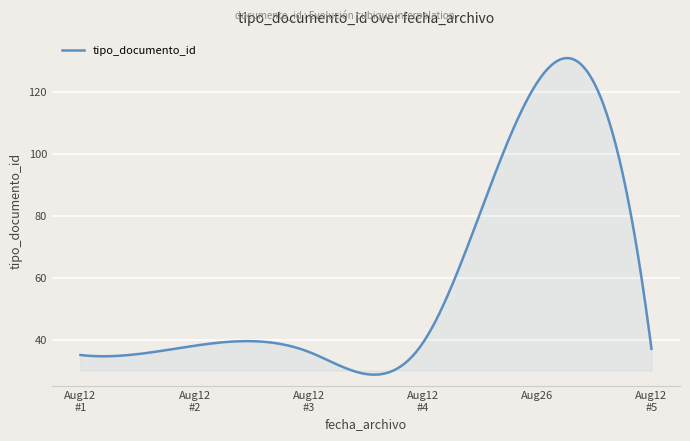

What is the difference between the maximum and minimum values?

102.2